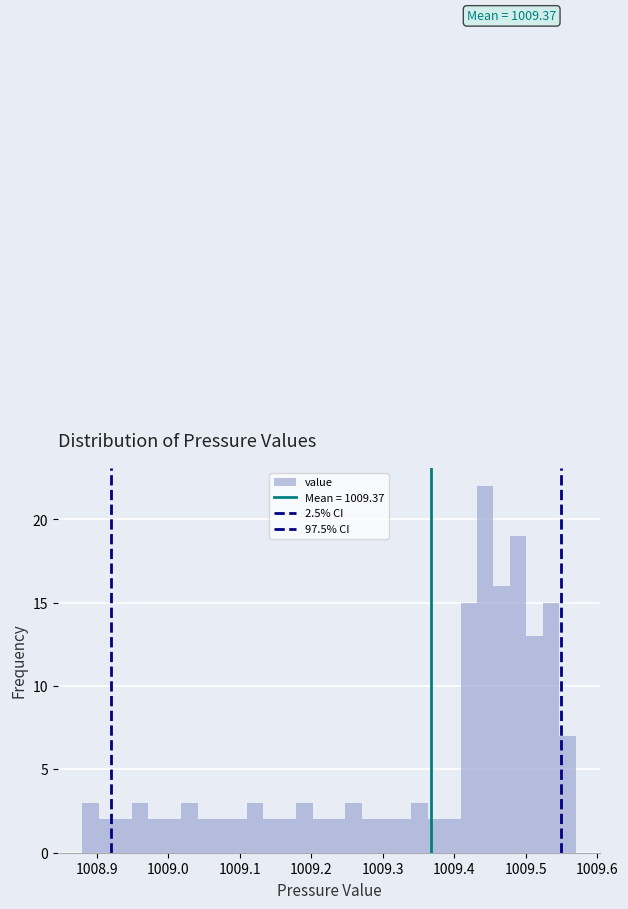

Around what value on the x-axis is the tallest bar? Give the approximate position of its centre, as read against the axis.

1009.44